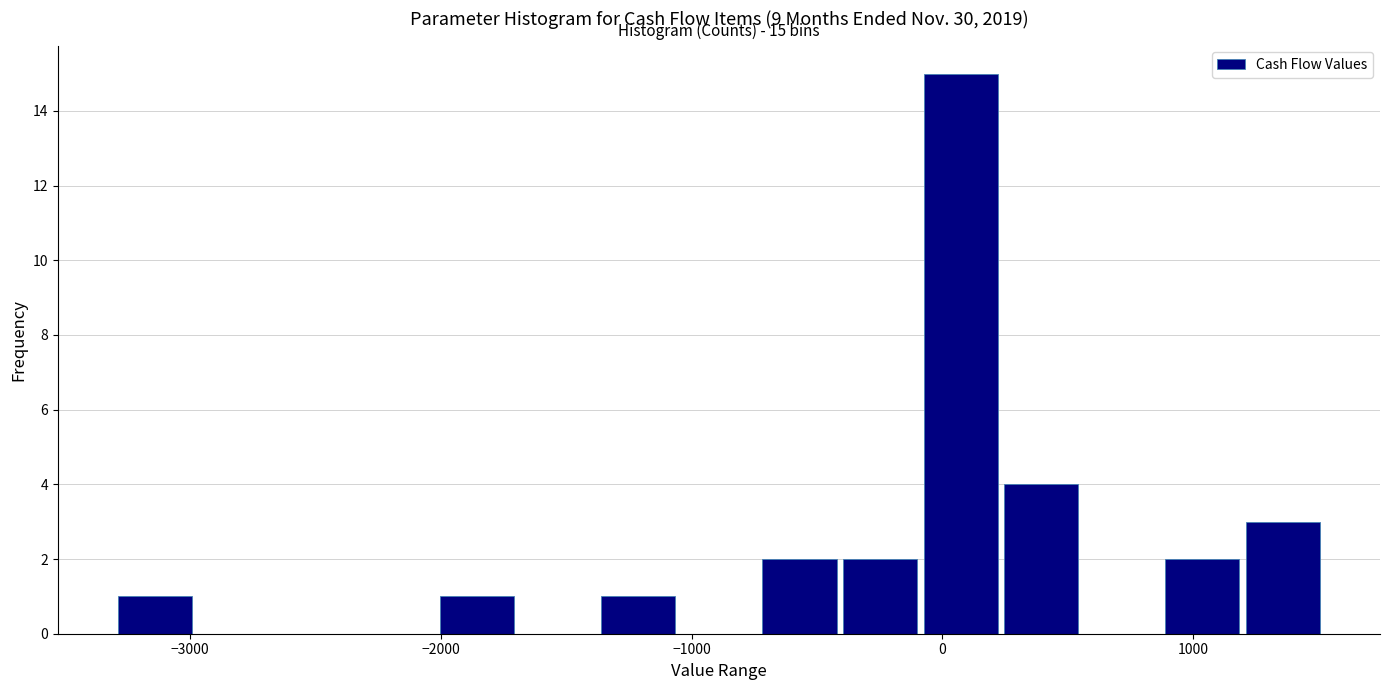

Around what value on the x-axis is the tallest bar? Give the approximate position of its centre, as read against the axis.

100